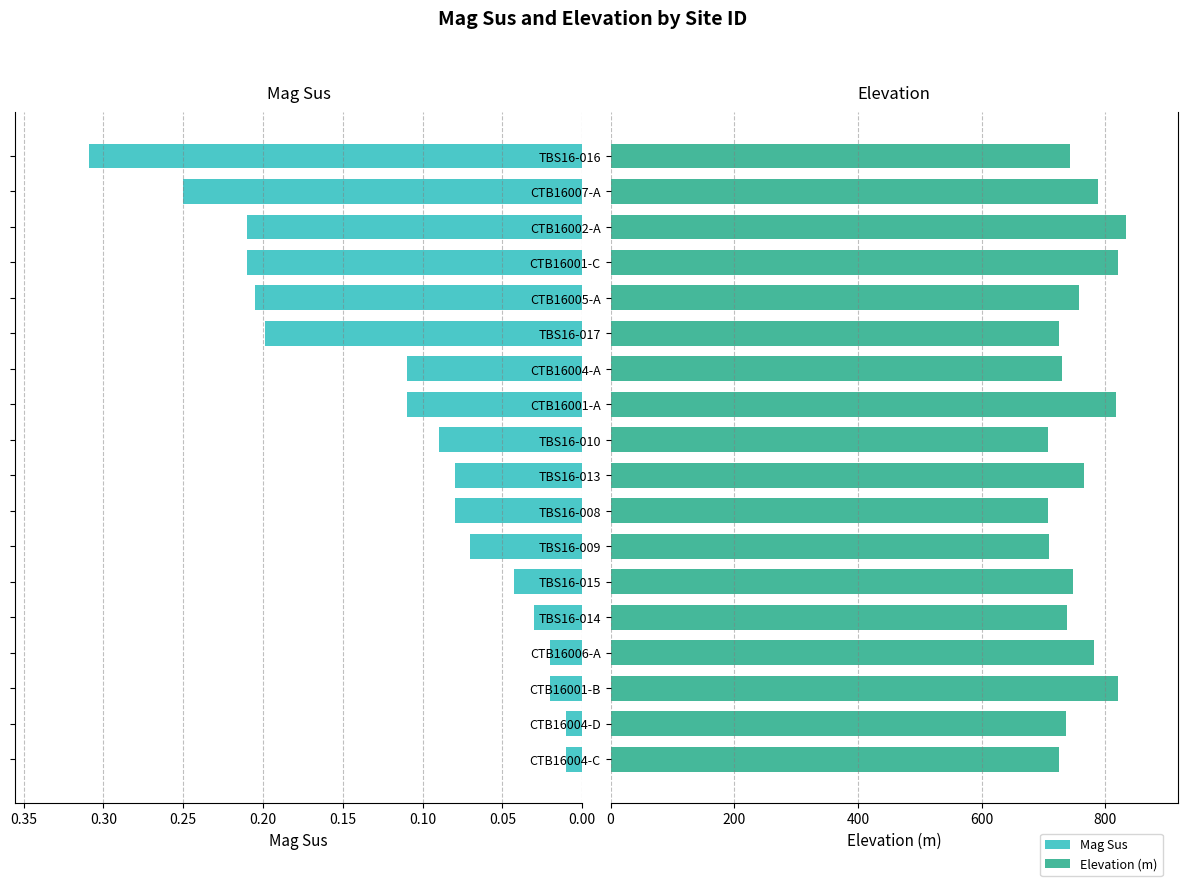

True or false: Elevation has a value of 1182.7 at TBS16-016.

False